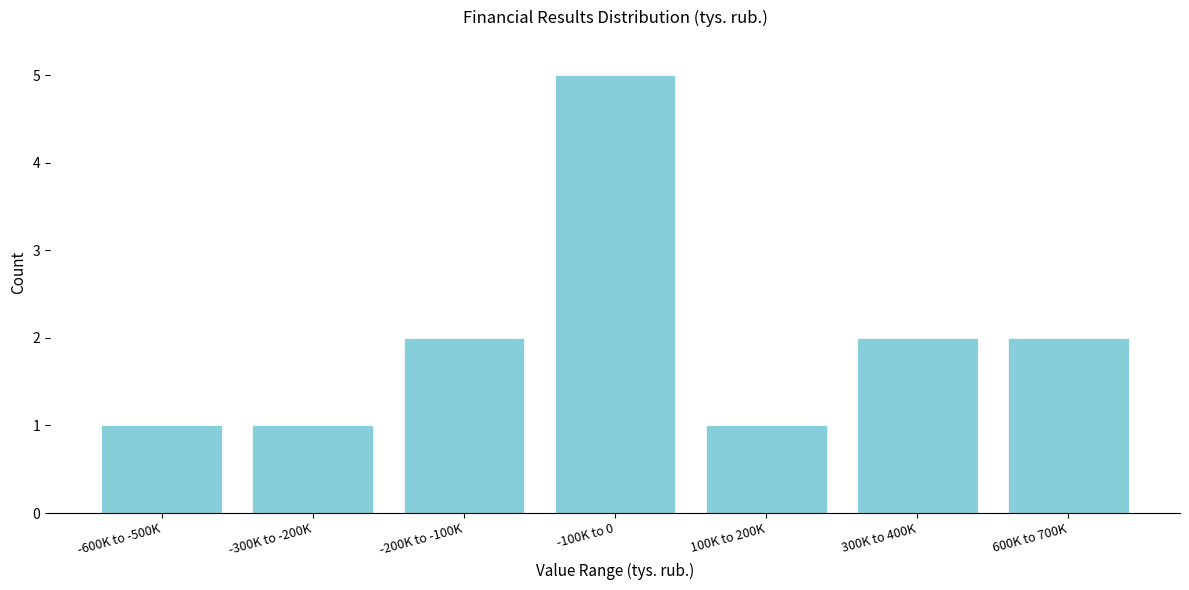

Reading left to right, what are all the values shown in this chart?

-600K to -500K=1	-300K to -200K=1	-200K to -100K=2	-100K to 0=5	100K to 200K=1	300K to 400K=2	600K to 700K=2